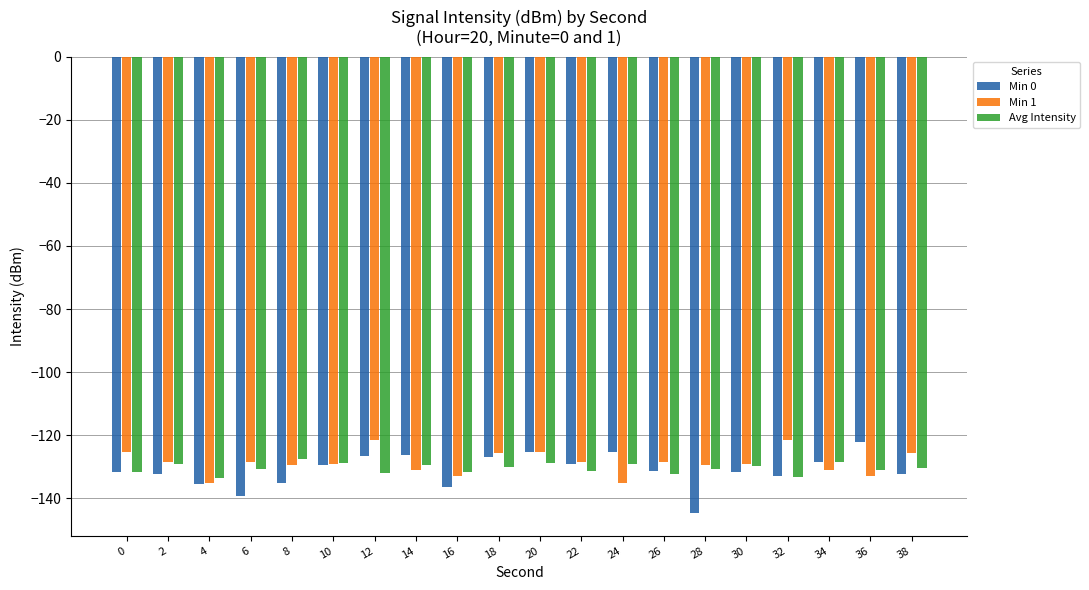

Is it true that Avg Intensity equals -132.1 at 12?

True